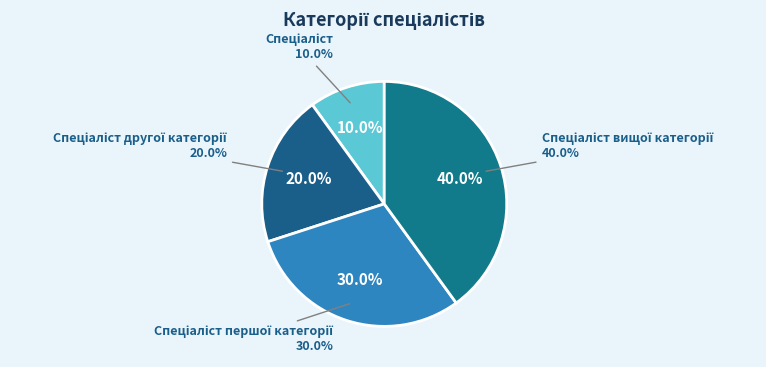

To the nearest percent, what is the average slice percentage?

25%